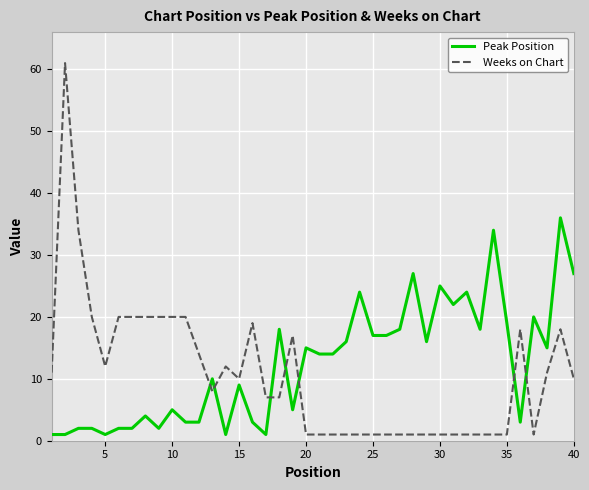

Which series ends up on top after the final intersection of Weeks on Chart and Peak Position?

Peak Position